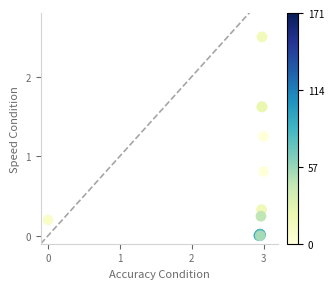

What Y value in the scatter plot is closest to 1?

0.8